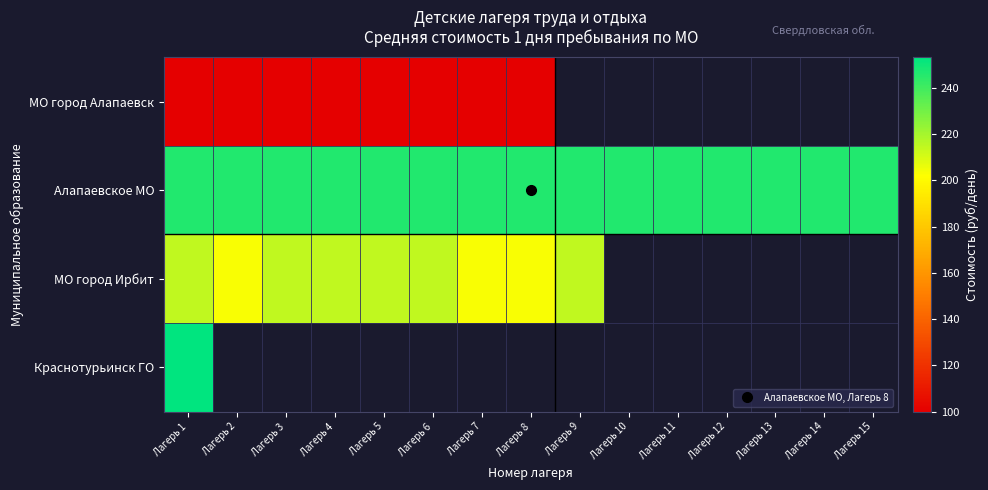

What is the approximate value of МО город Алапаевск at Лагерь 6?

100.0